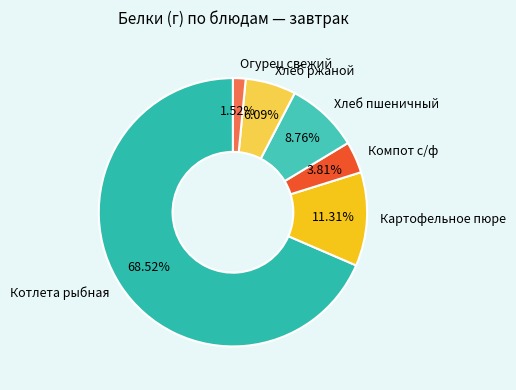

Is there any slice that represents more than half of the pie?

Yes